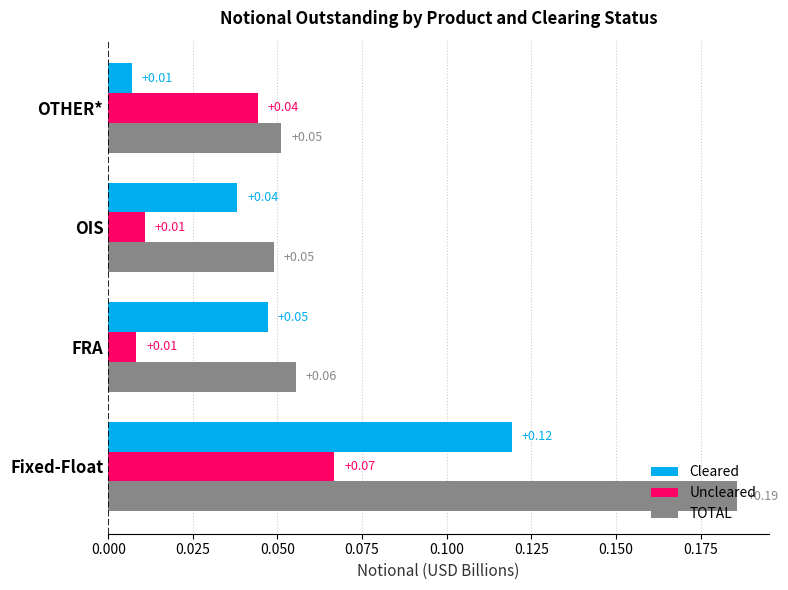

At which label is Cleared closest to 0?

OTHER*